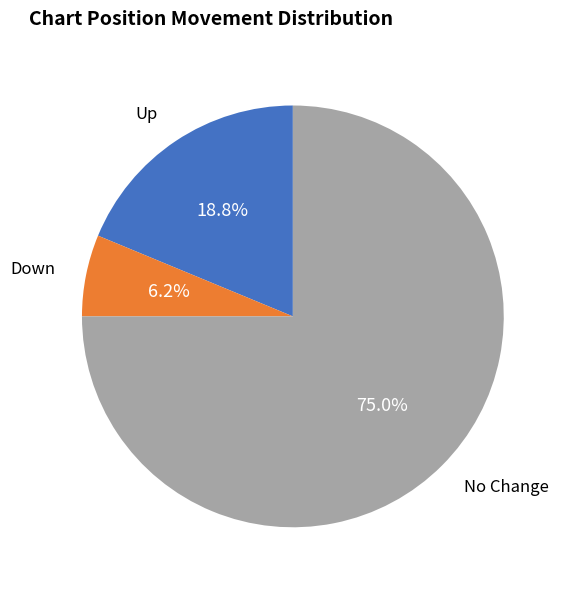

Combined, do Down and Up account for over 50%?

No